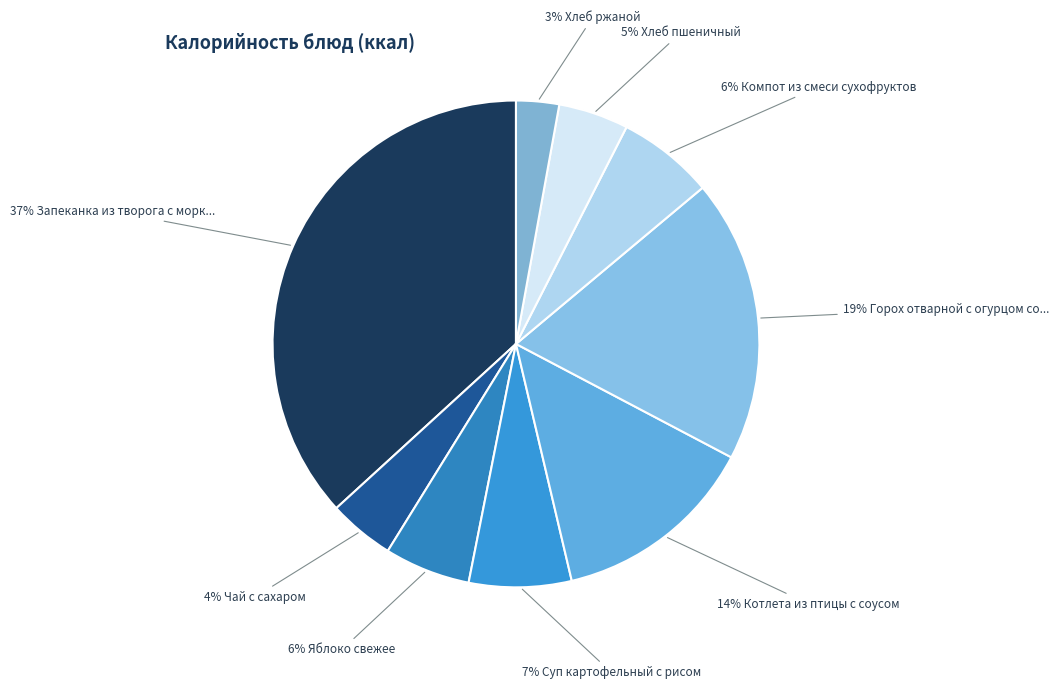

Does any single category account for the majority?

No